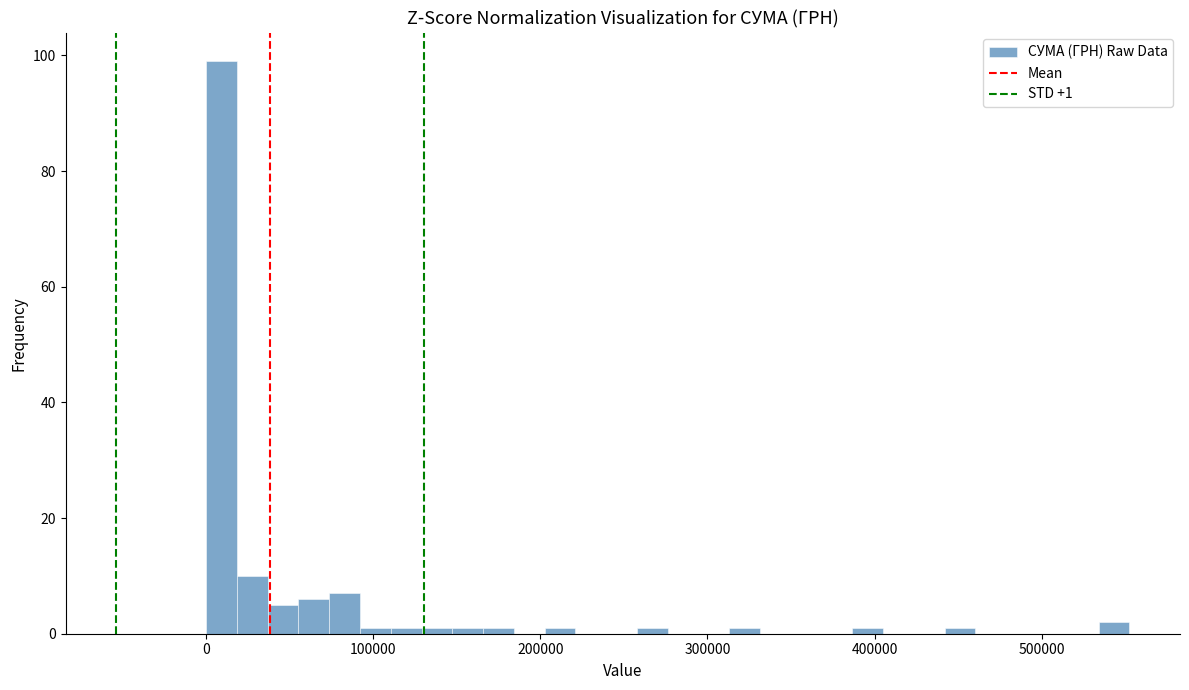

Read against the x-axis, roughly where is the centre of the tallest bar?

10000